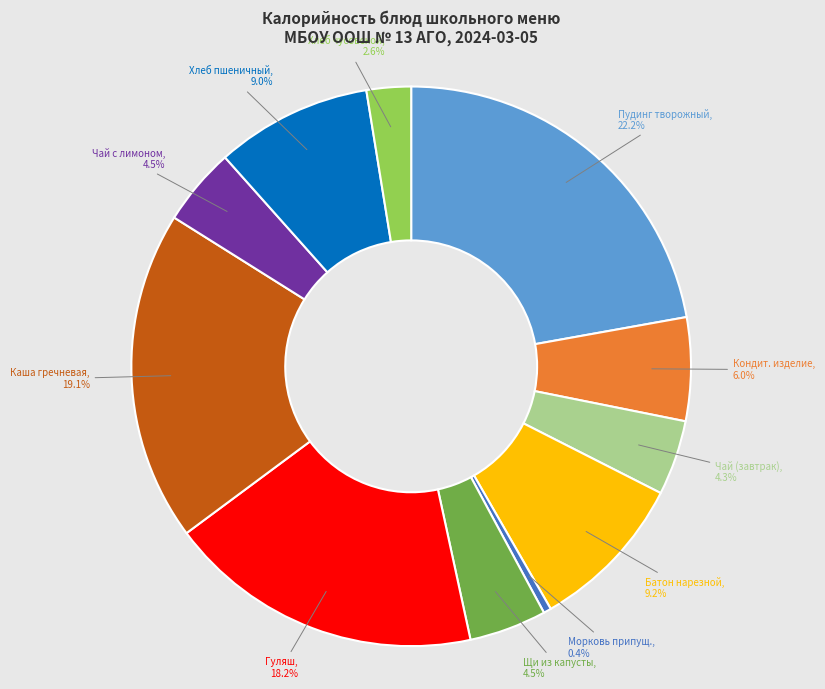

Do Морковь припущ. and Кондит. изделие together represent more than half of the pie?

No